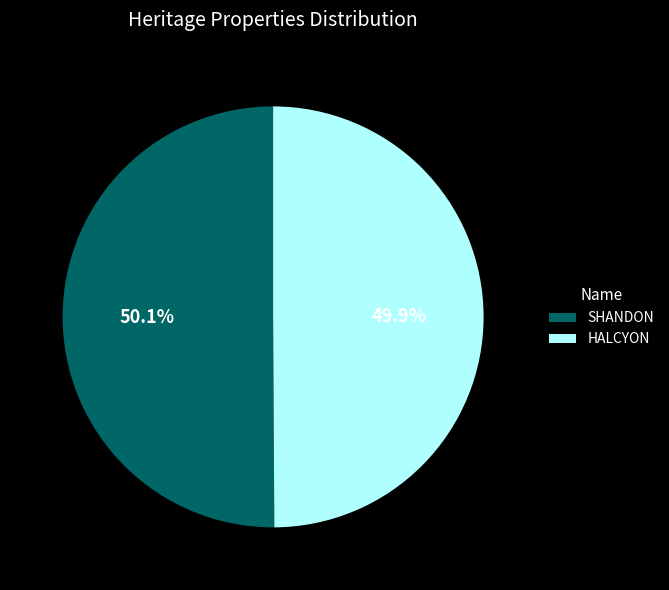

Is there any slice that represents more than half of the pie?

Yes